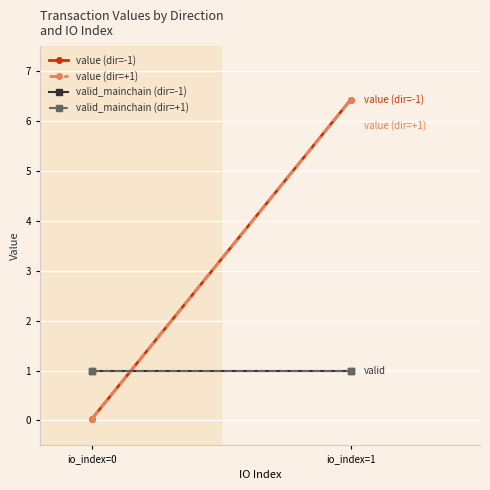

What is the greatest value displayed?

6.4